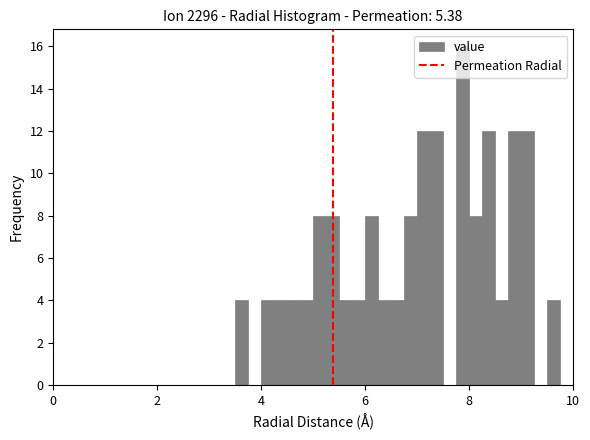

Read against the x-axis, roughly where is the centre of the tallest bar?

7.8